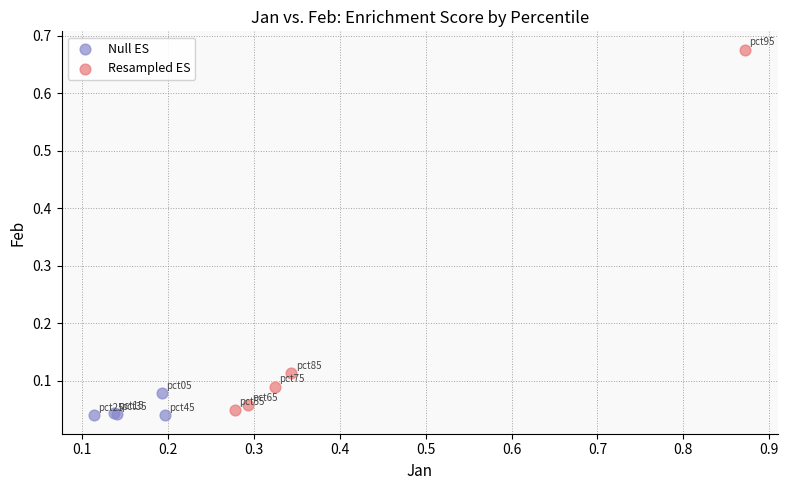

Which series contains the highest Y value?

Resampled ES